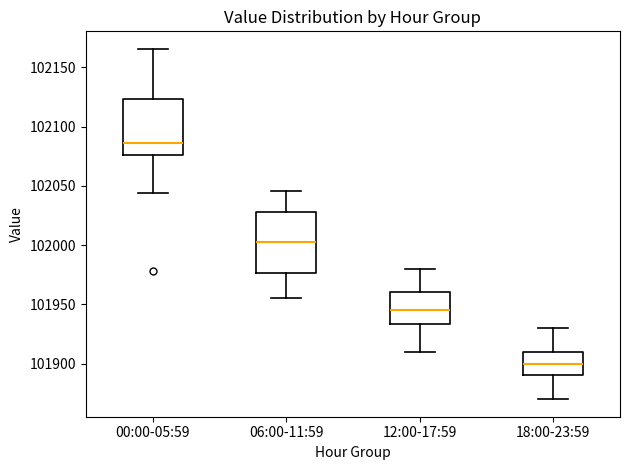

Which box's median line is the highest?

00:00-05:59